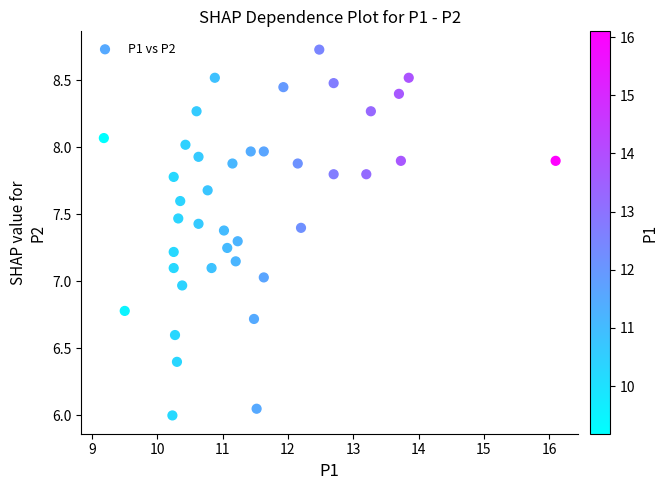

What is the range of Y values (max minus min)?

2.7